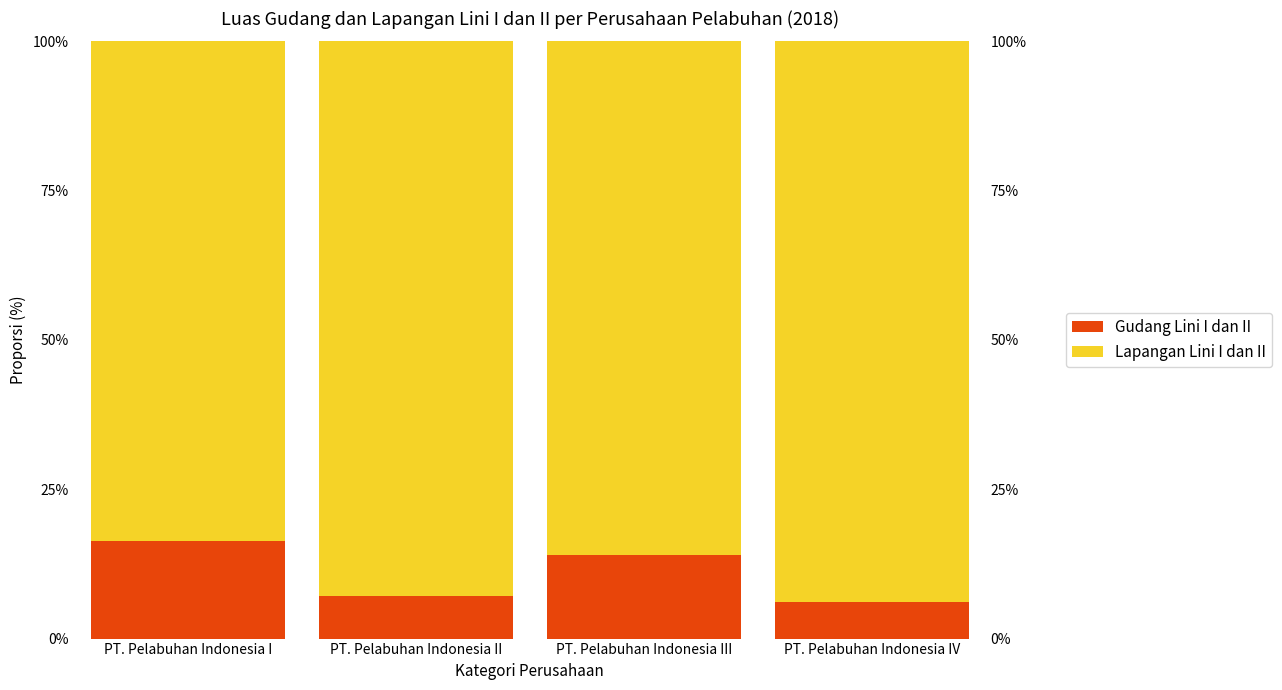

What is the value of the Lapangan Lini I dan II bar at the 3rd from the left?

0.9